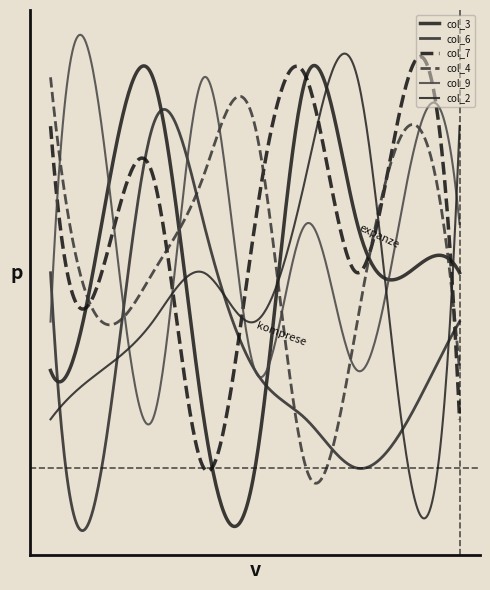

Does the chart have visible grid lines?

No